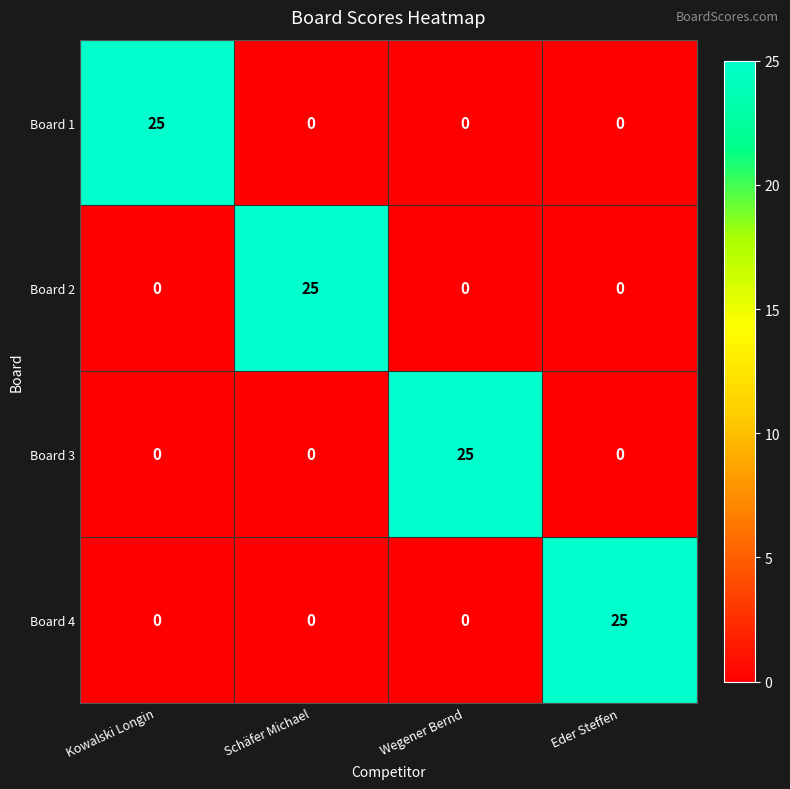

What is the total value across all series at Kowalski Longin?

25